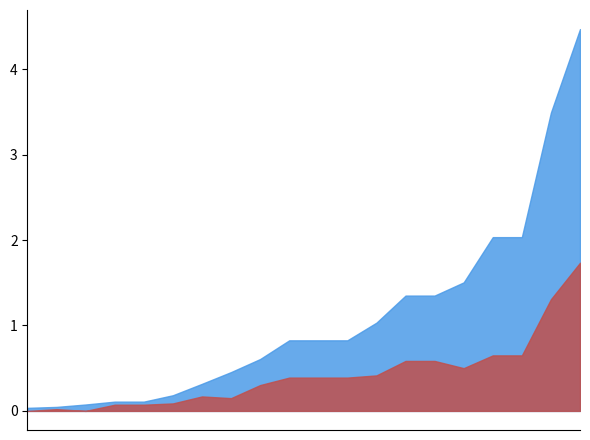

What is the maximum value shown in the chart?

4.5